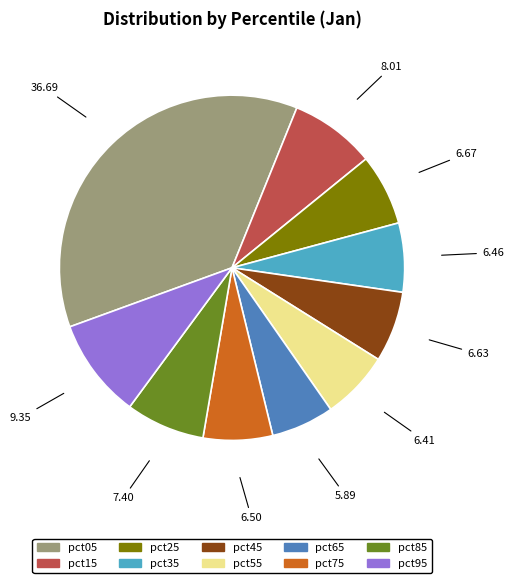

Which slice is the largest?

pct05